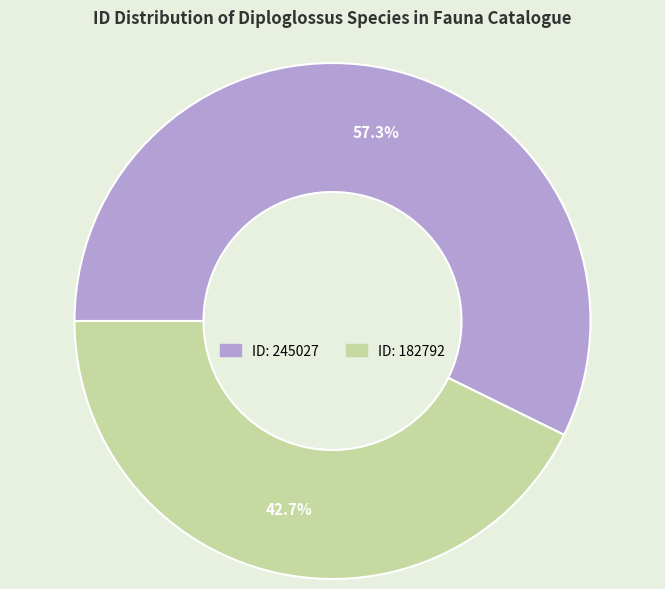

Is there any slice that represents more than half of the pie?

Yes